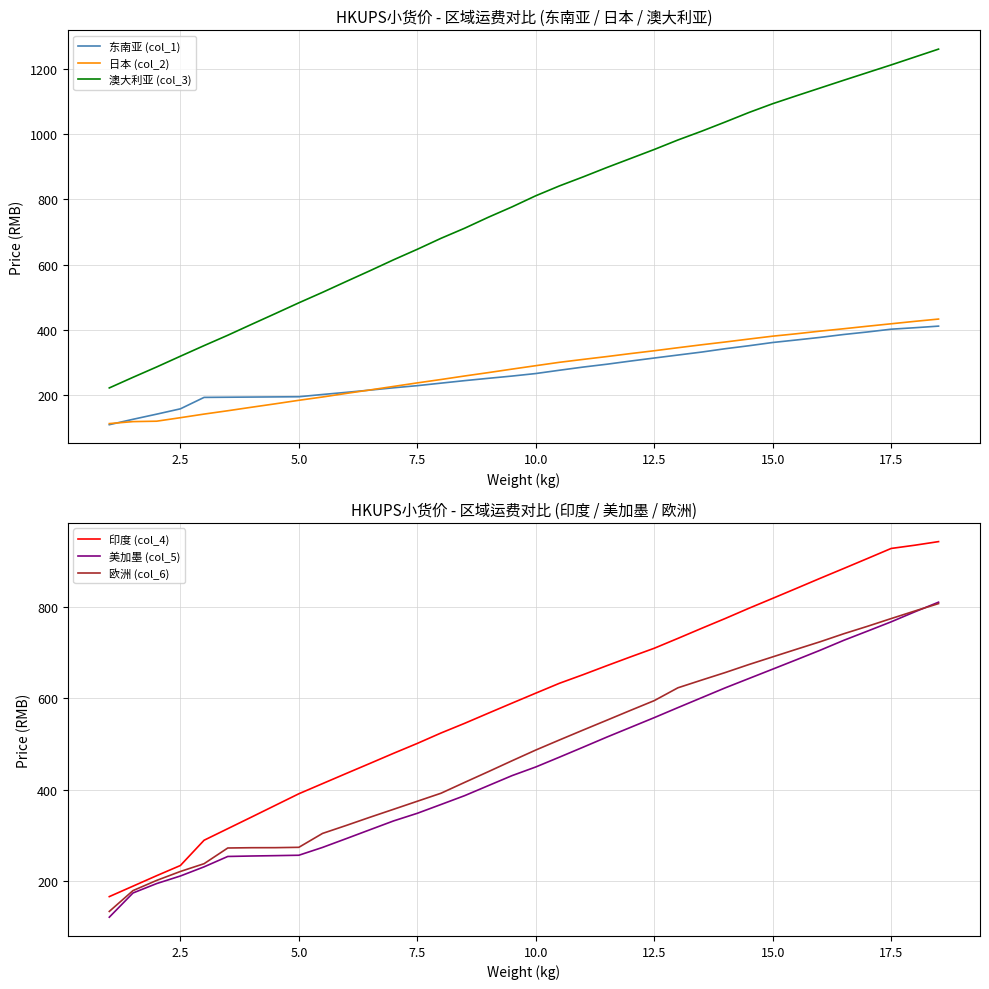

True or false: 澳大利亚 (col_3) and 日本 (col_2) intersect in this chart.

False